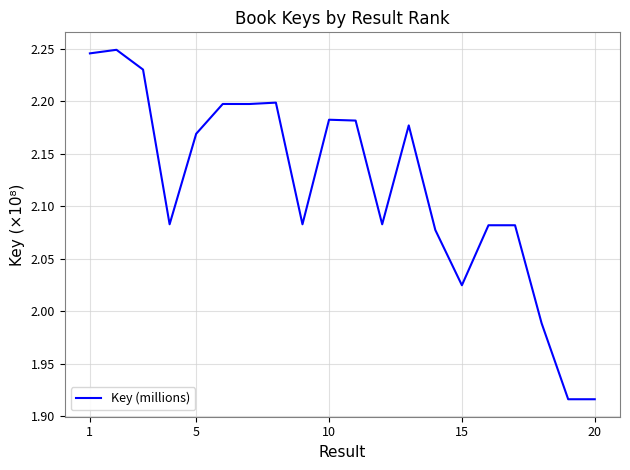

What is the difference between the maximum and minimum values?

0.3